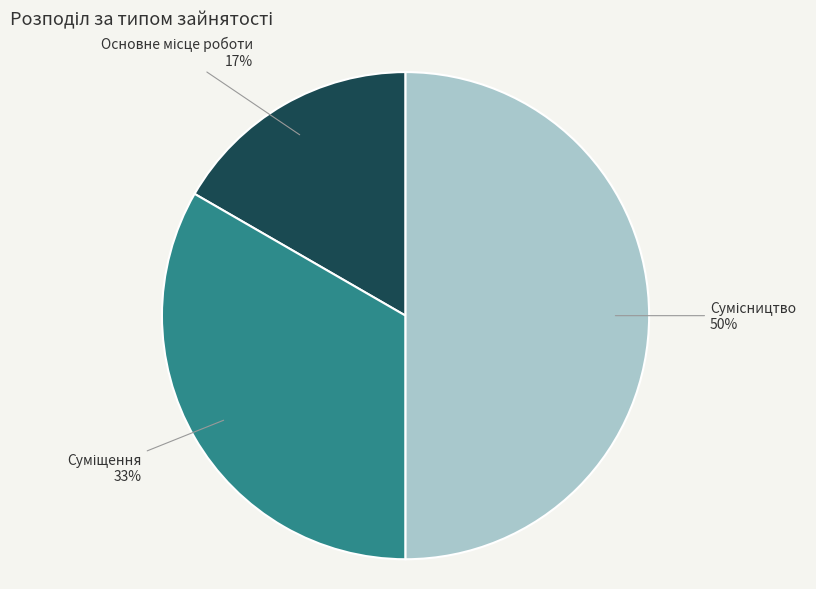

To the nearest percent, what is the average slice percentage?

33%